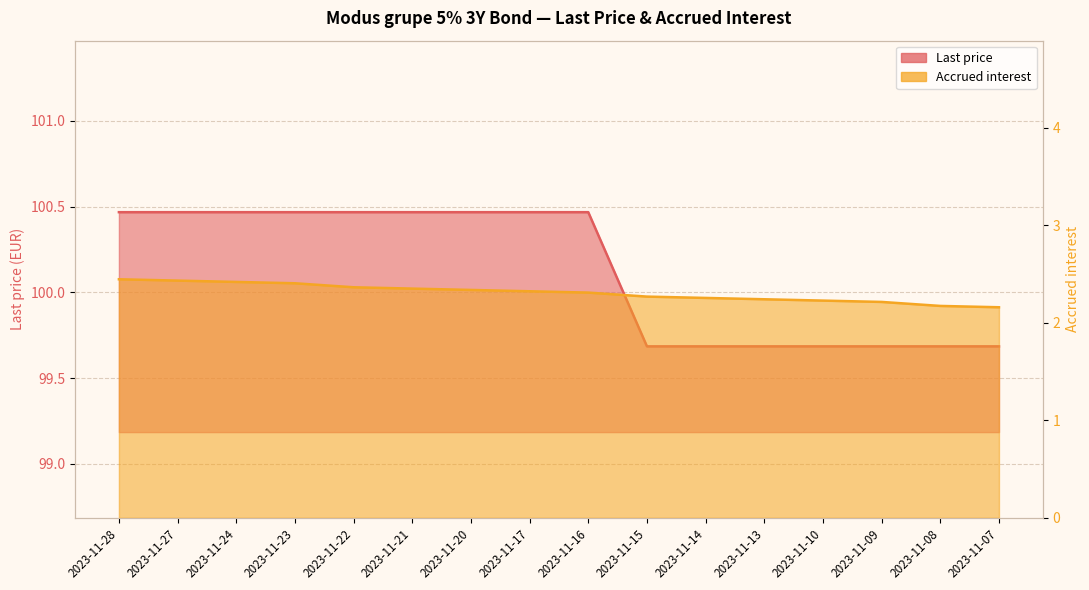

True or false: Accrued interest and Last price cross at least once.

False